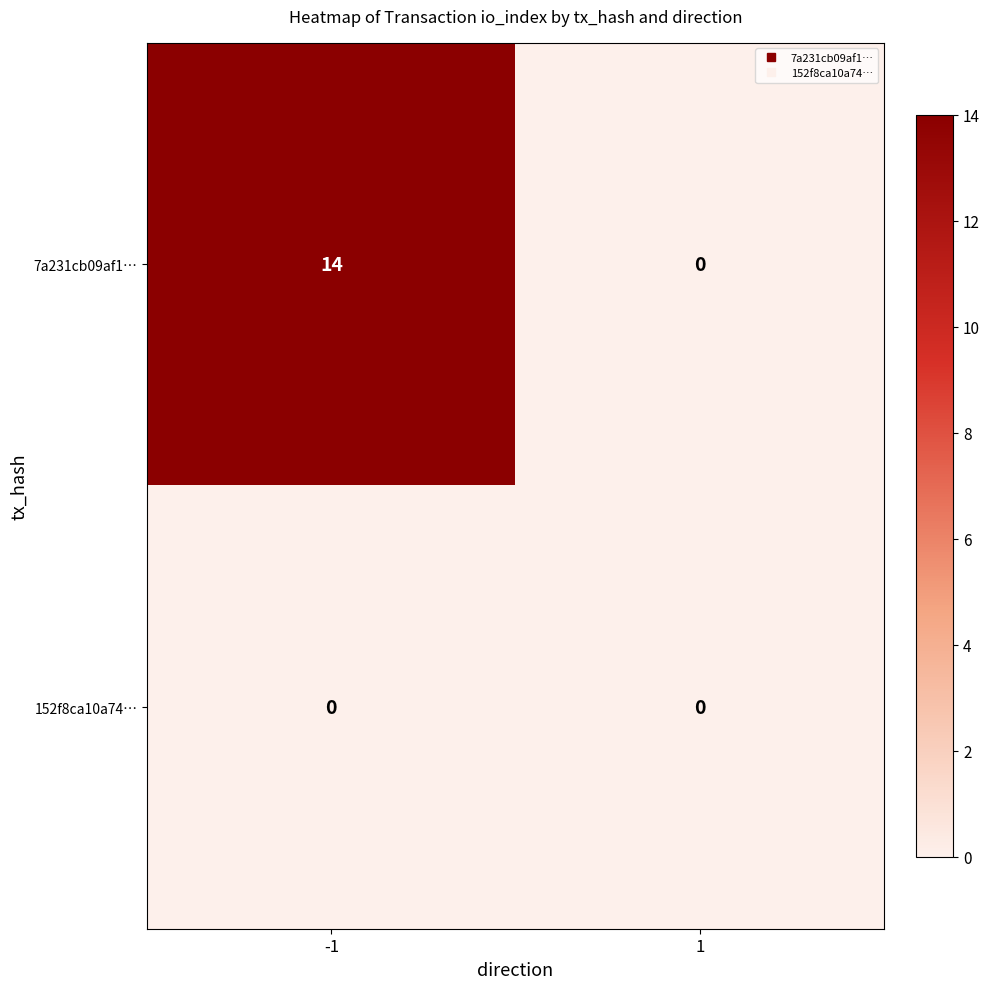

Rank the series at -1 from highest to lowest value.

7a231cb09af1…, 152f8ca10a74…